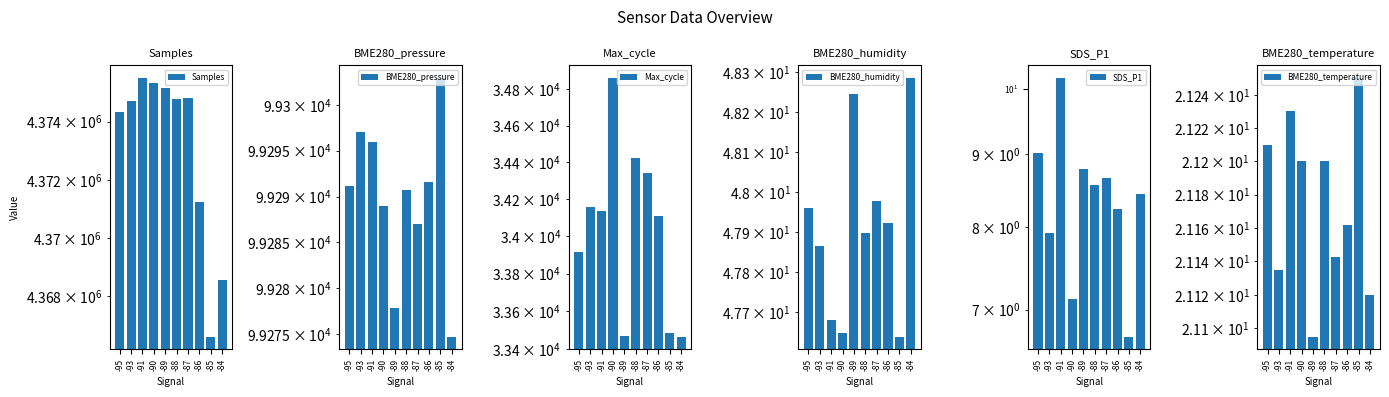

What is the highest value of the BME280_pressure series?

99302.9